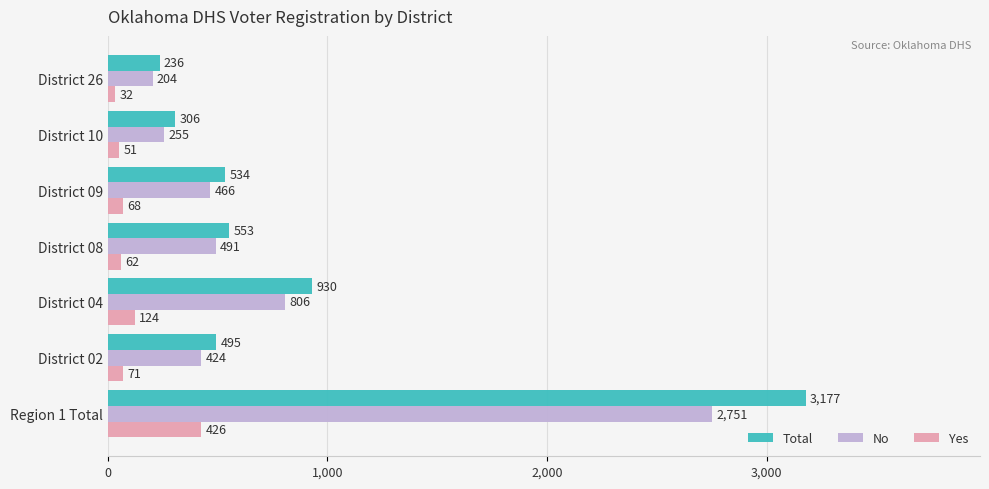

True or false: Total has a value of 236 at District 26.

True